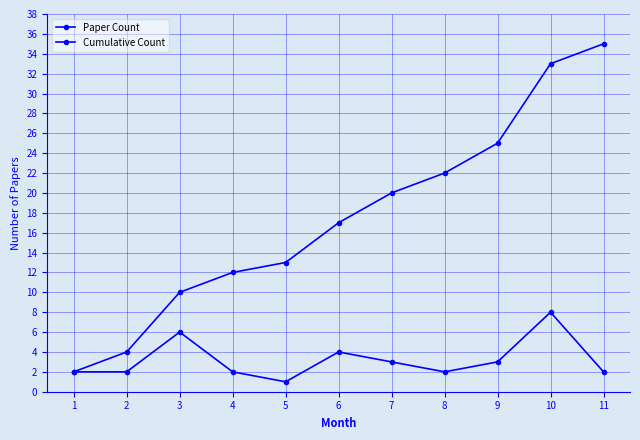

At how many categories does at least one series exceed 31?

2